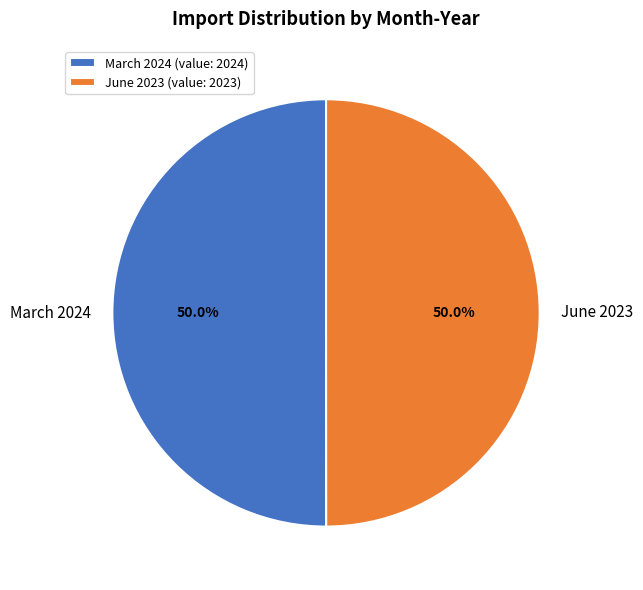

To the nearest percent, what is the average slice percentage?

50%